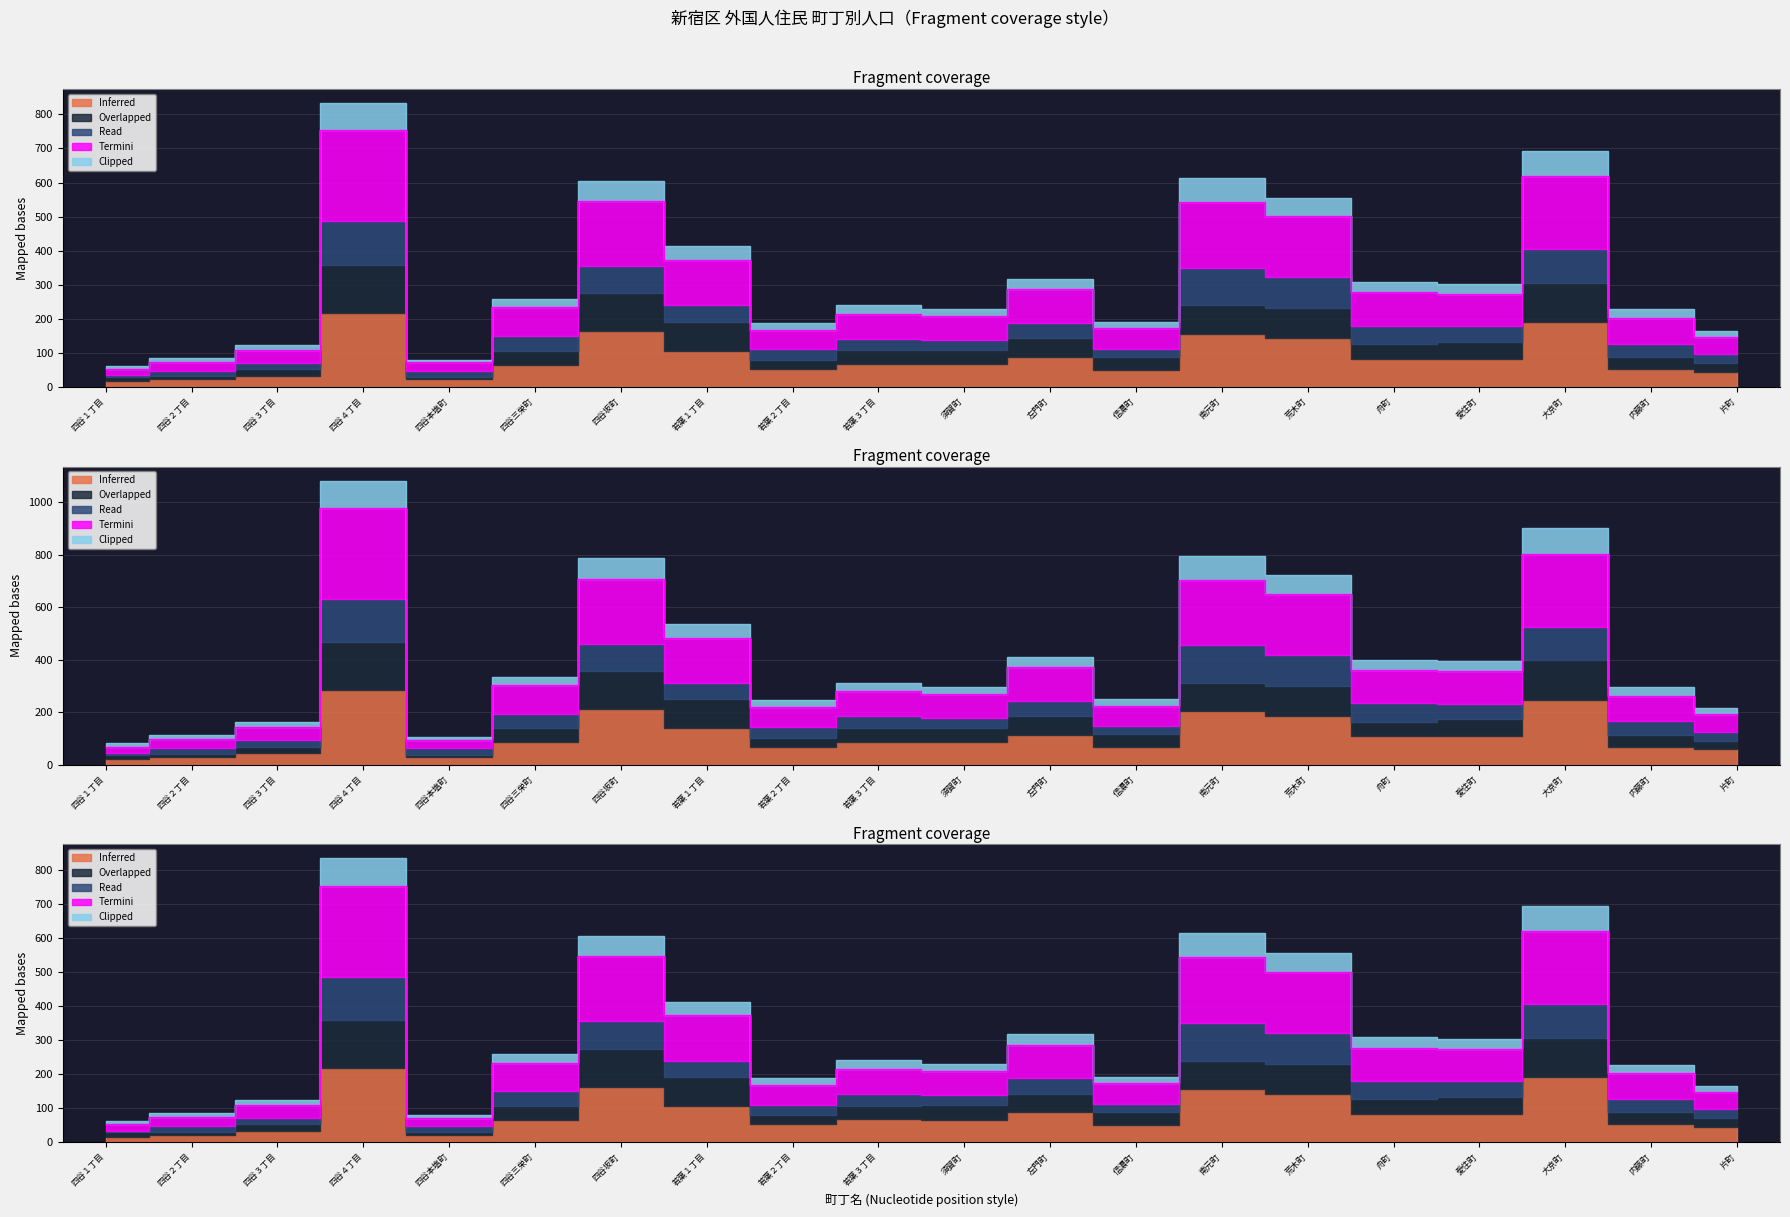

What is the greatest value displayed?

978.9